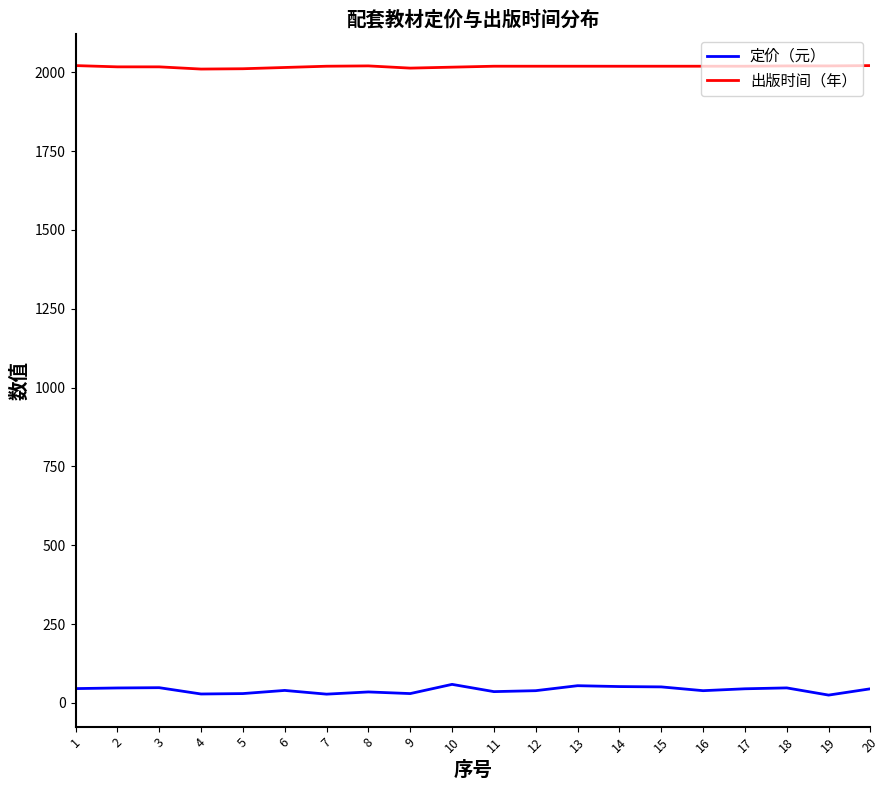

True or false: 定价（元） and 出版时间（年） cross at least once.

False